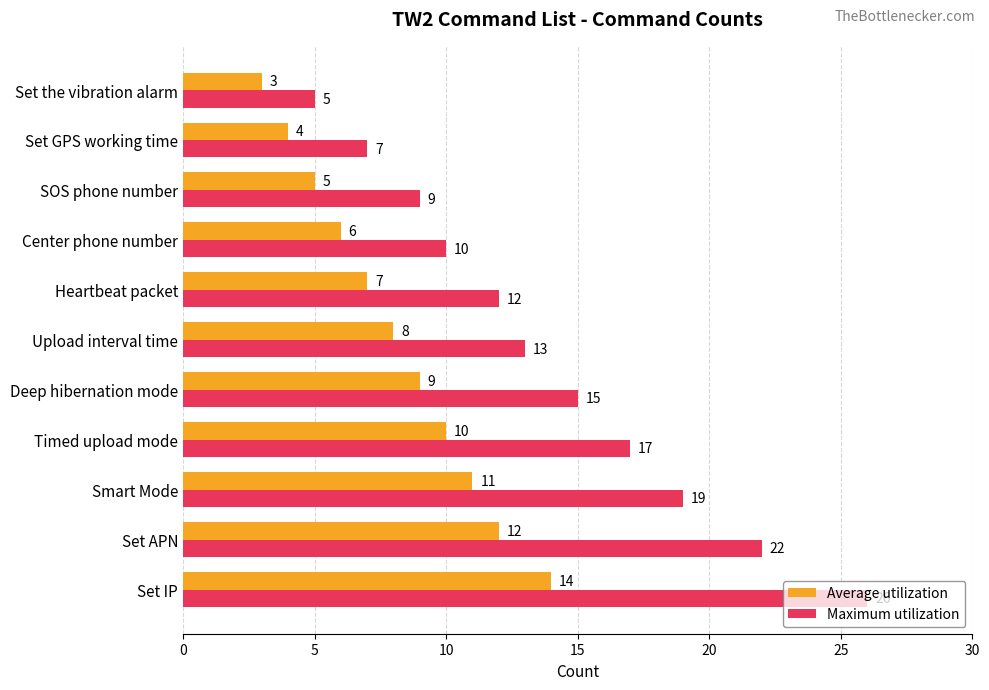

Which category has the lowest value across all series?

Set the vibration alarm